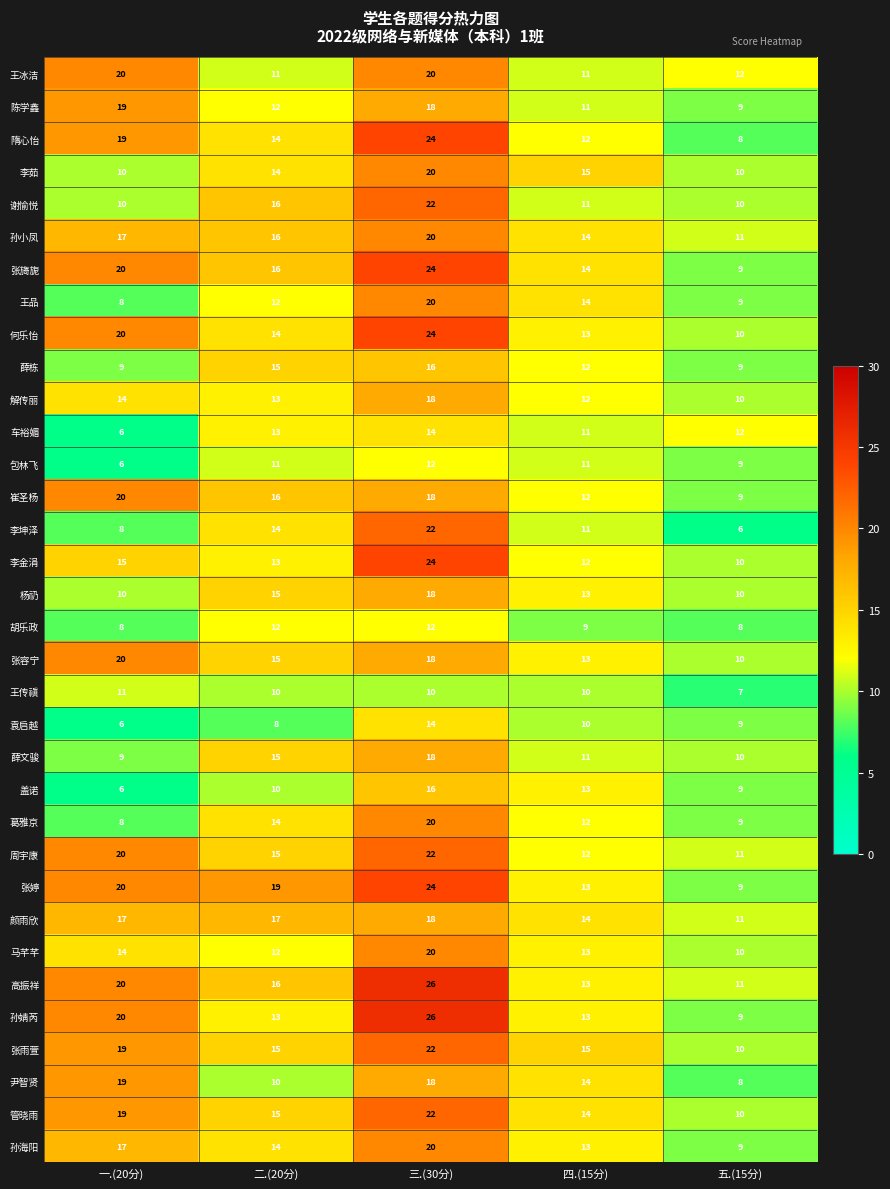

How many data points does each series have?

5